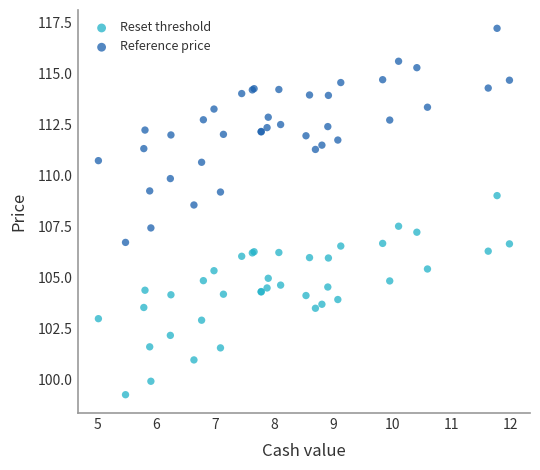

What is the X range (max minus min) for the scatter plot?

7.0